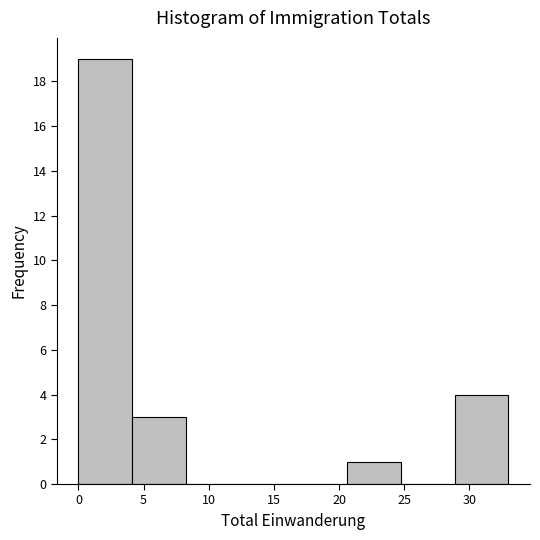

How tall is the bar that spans 20.5 to 25.0 on the x-axis? Neither the bar edges nor the heights are printed on the chart, so give them approximately, as read against the axes.

1